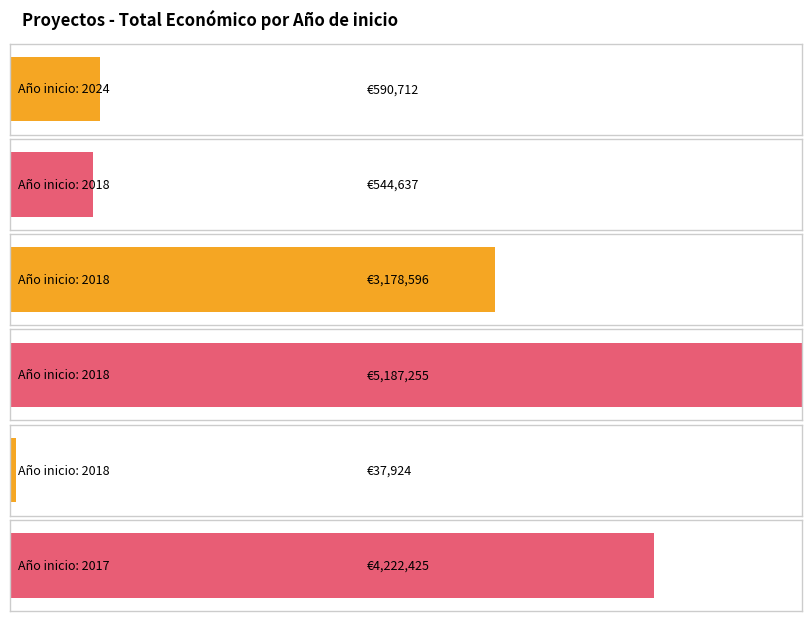

Rank the categories by value from highest to lowest.

2018, 2017, 2018, 2024, 2018, 2018